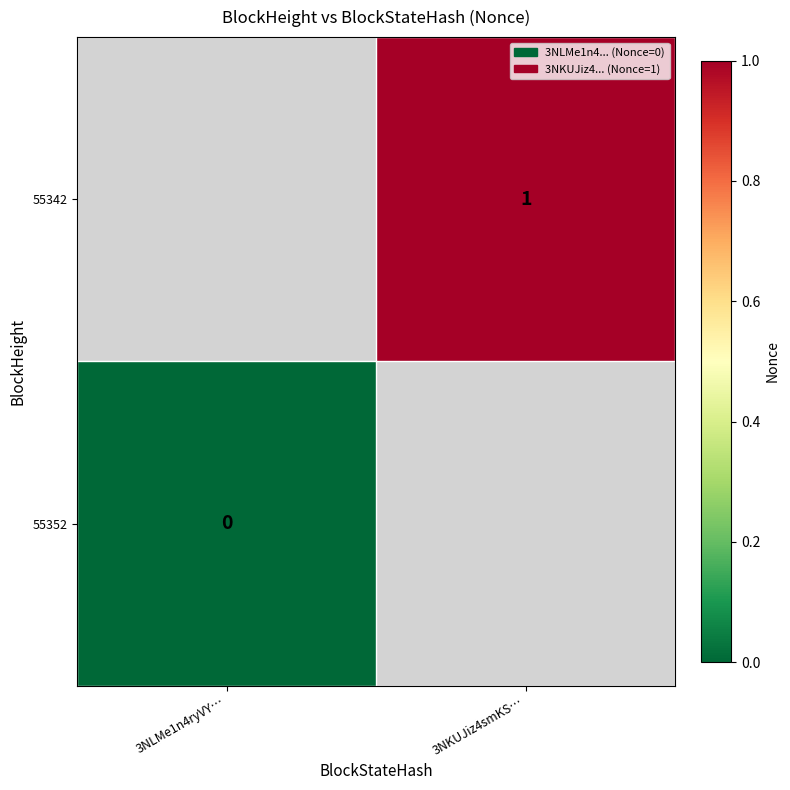

The 55342 series shows 1 at 3NKUJiz4smKS…. True or false?

True